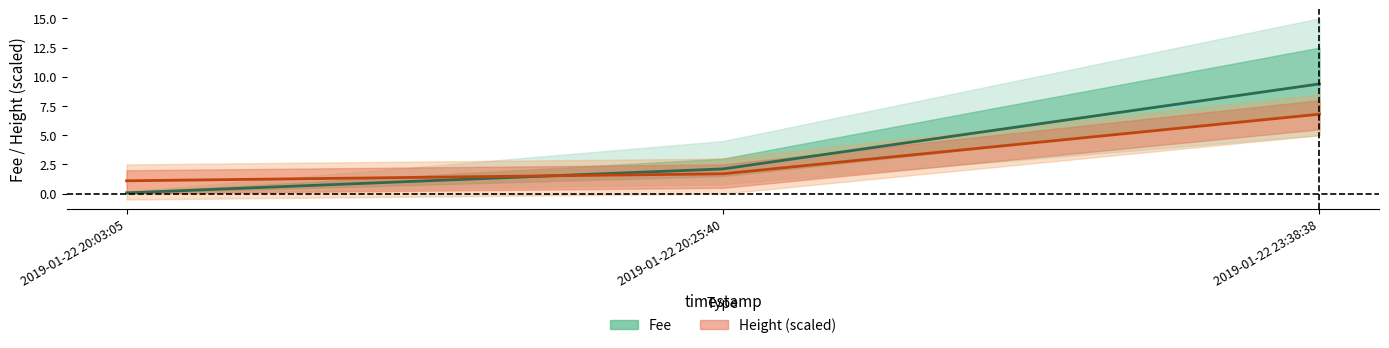

What is the difference between the second highest and minimum values in the Height (scaled) series?

0.6